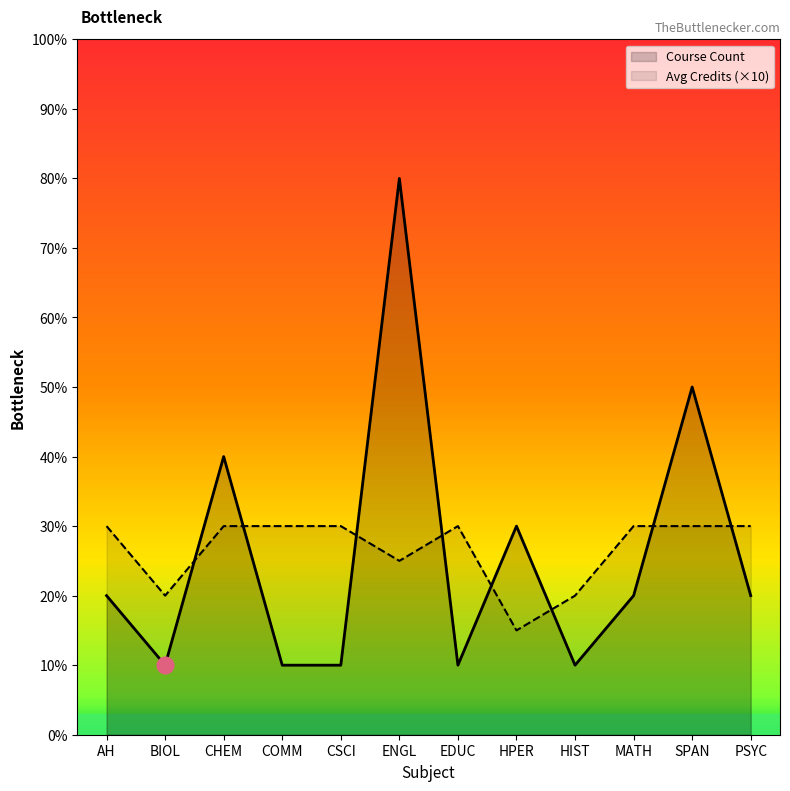

Count the number of categories in the chart.

12